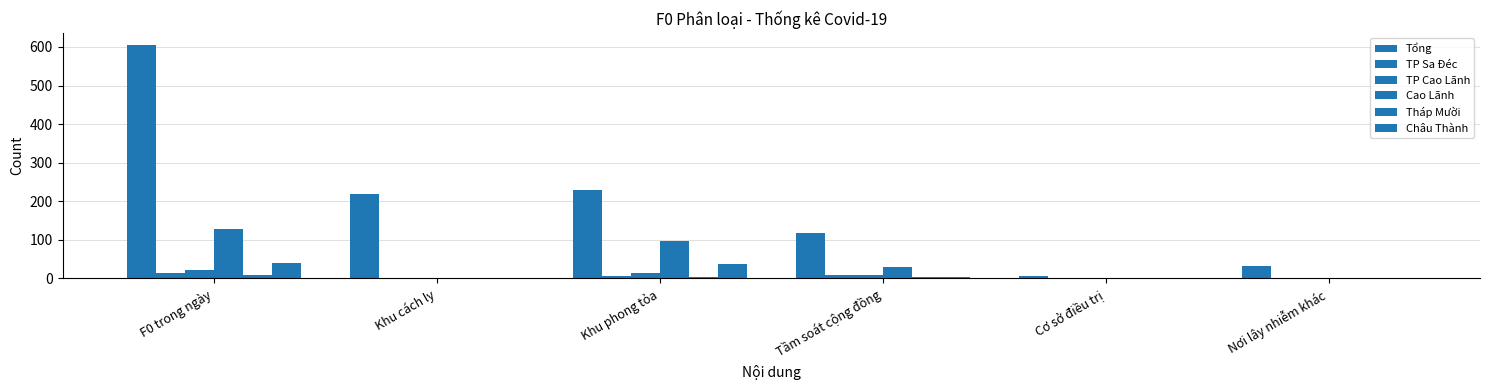

At which label does Châu Thành first exceed 3?

F0 trong ngày